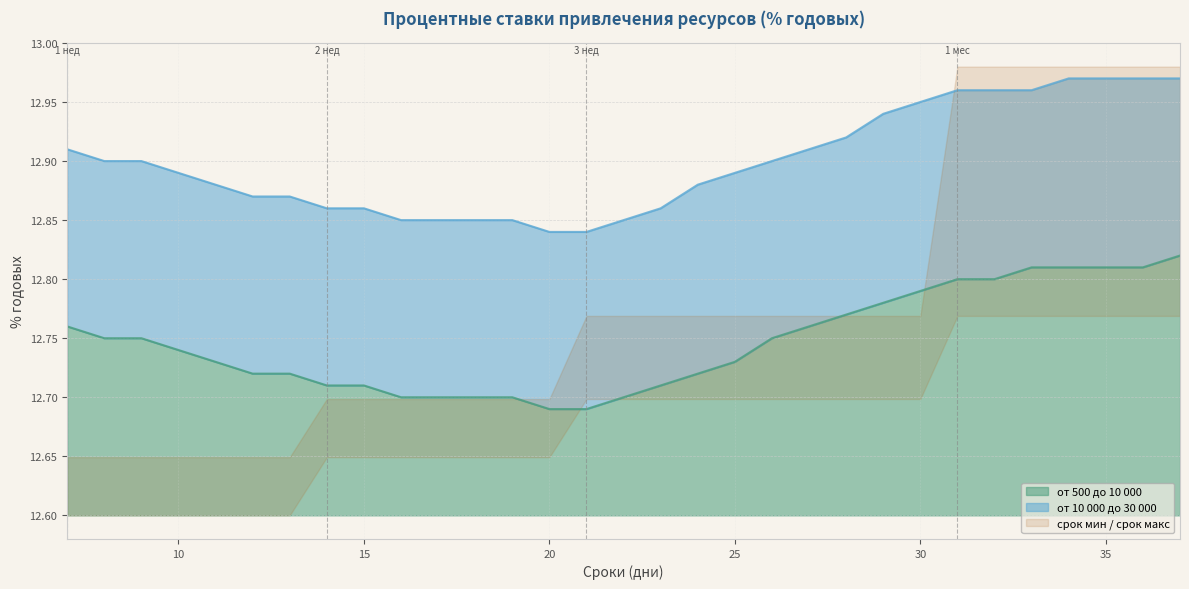

What is the average value of the от 500 до 10 000 series?

12.7